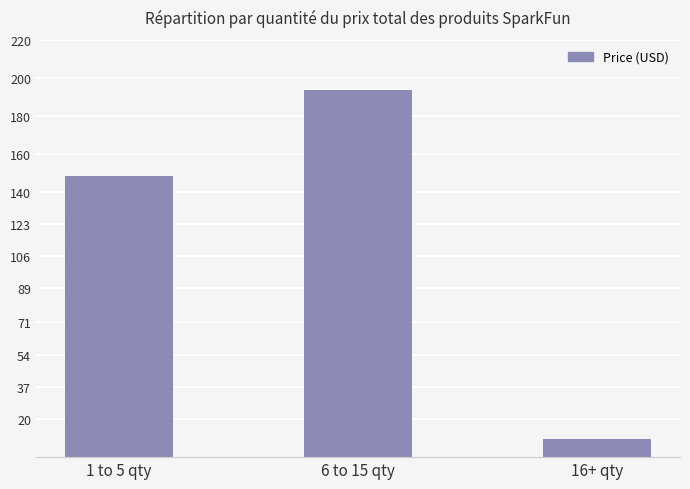

What is the change in value from 1 to 5 qty to 16+ qty?

-138.6